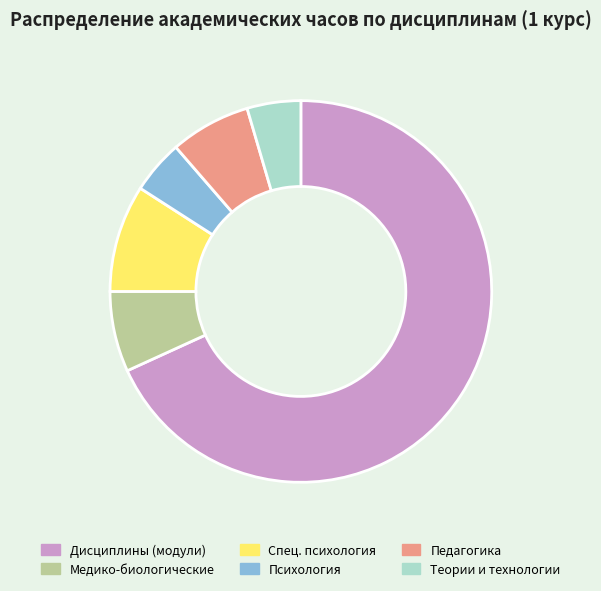

The Теории и технологии slice represents 17% of the pie. True or false?

False